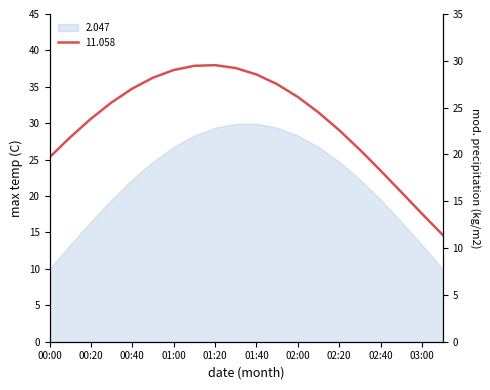

How many data points are above 25?

10